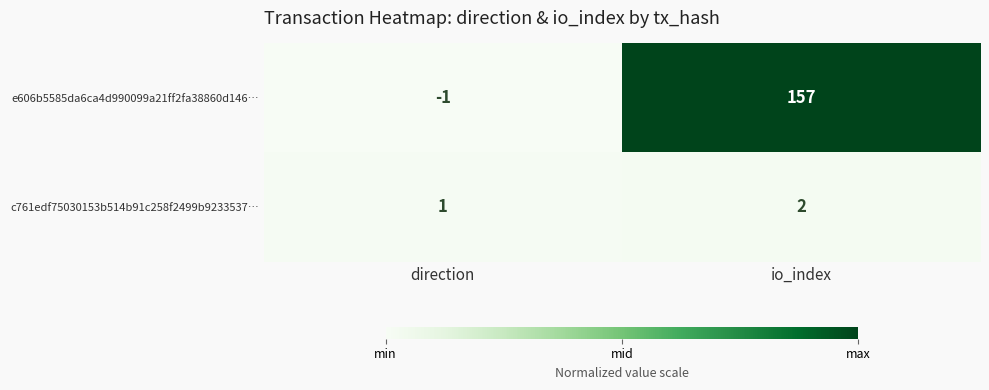

At which category is the sum across all series the highest?

io_index